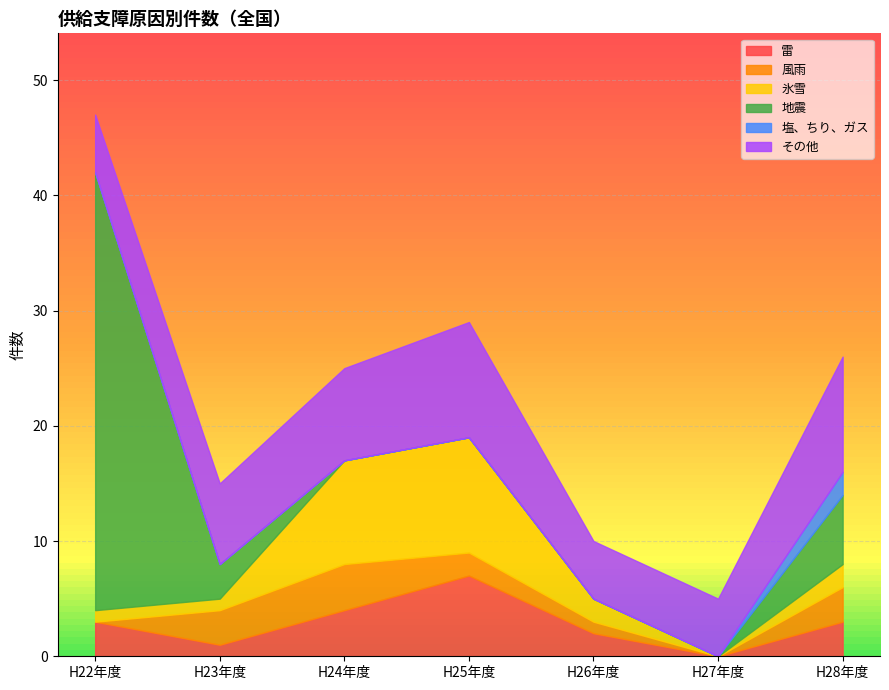

Read the 地震 value at H28年度, to the nearest 5.

5